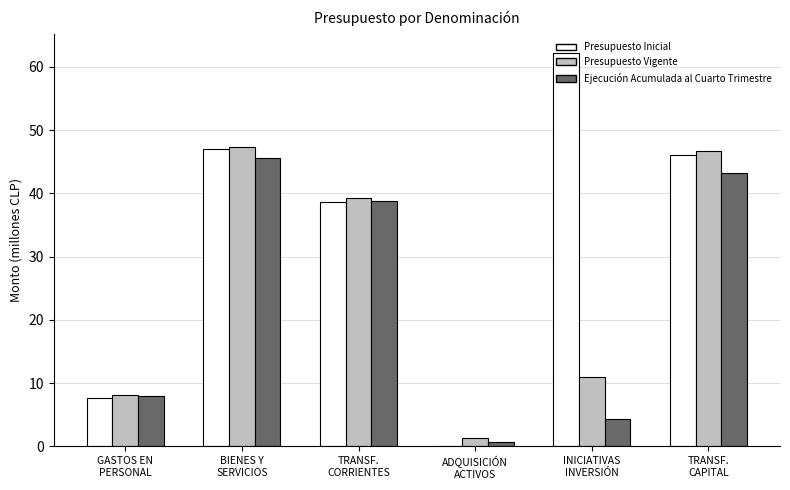

At which category is the sum across all series the highest?

BIENES Y
SERVICIOS